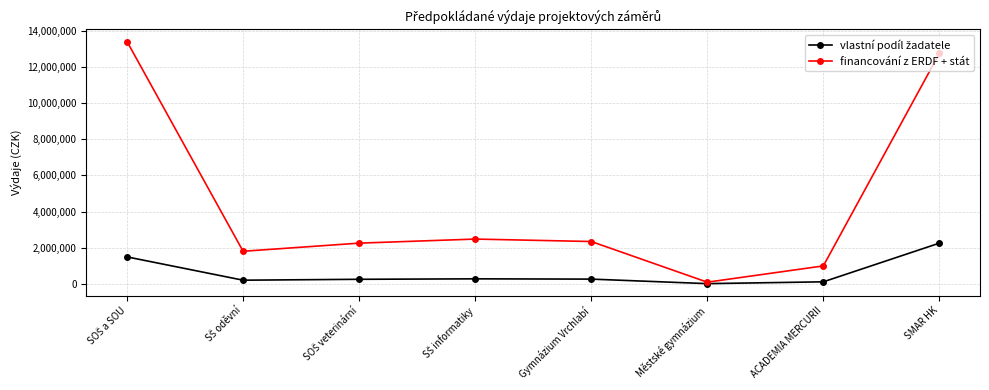

True or false: financování z ERDF + stát has more than 2 points higher than both neighbors.

False